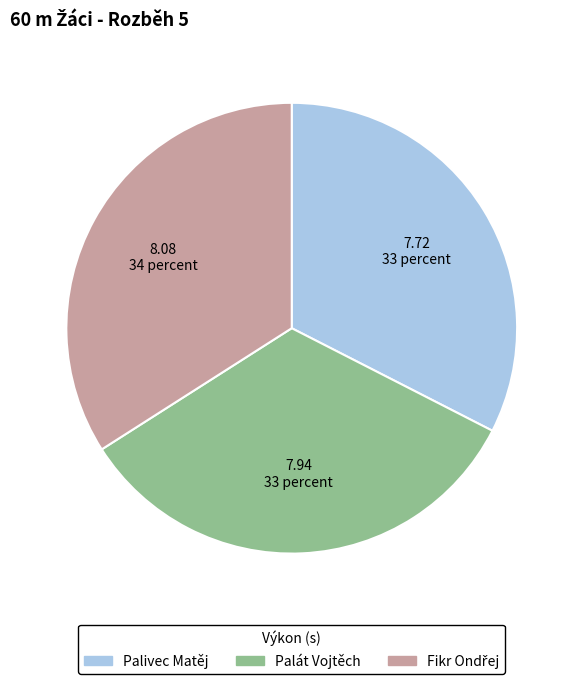

What is the smallest slice in the pie chart?

Palivec Matěj